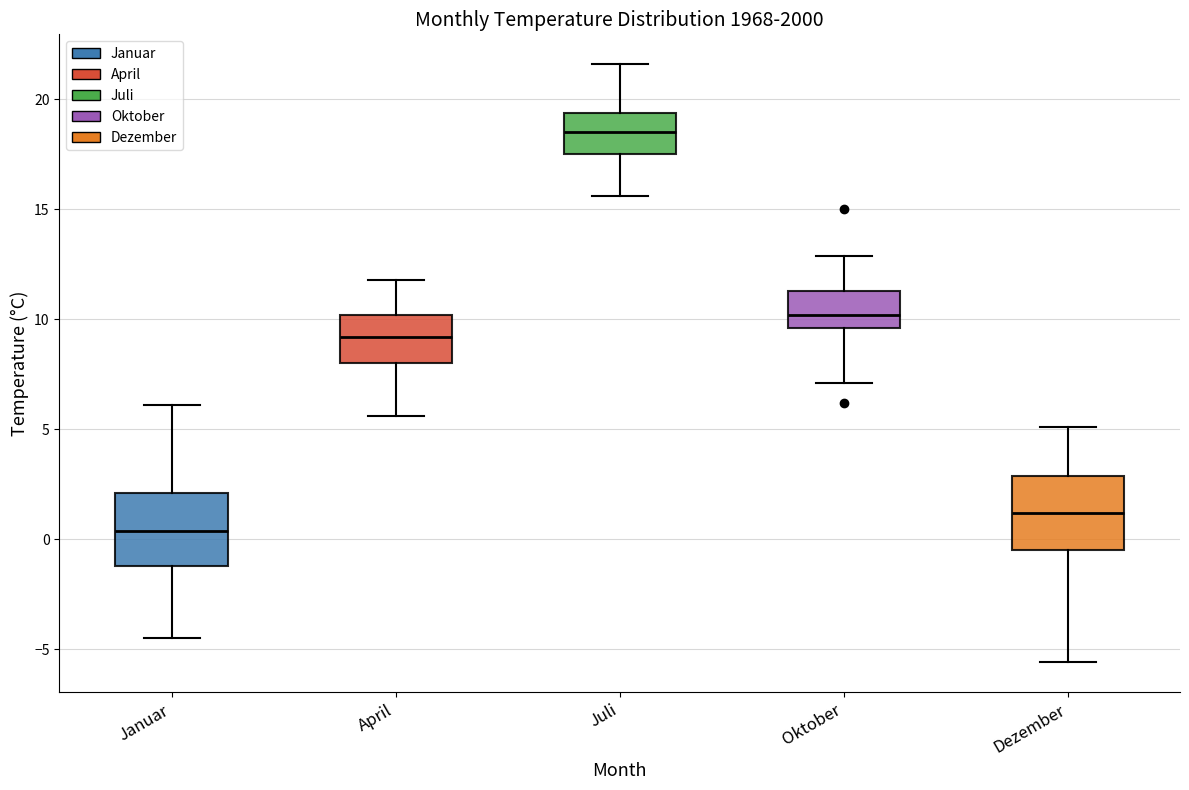

Which box has the lowest median line?

Januar